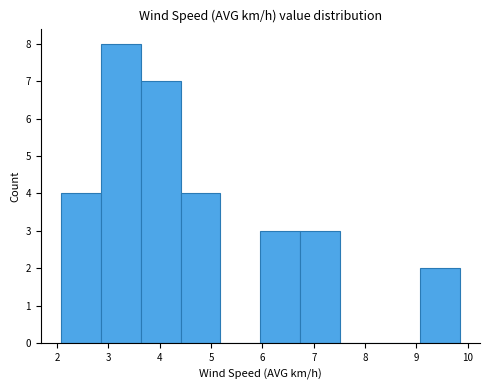

Reading left to right, list every bar in this chart as the range it spans on the x-axis followed by its height. Neither the bar edges nor the heights are printed on the chart, so give them approximately, as read against the axes.

2.1 to 2.8: 4
2.8 to 3.6: 8
3.6 to 4.4: 7
4.4 to 5.2: 4
5.2 to 6.0: 0
6.0 to 6.7: 3
6.7 to 7.5: 3
7.5 to 8.3: 0
8.3 to 9.1: 0
9.1 to 9.9: 2